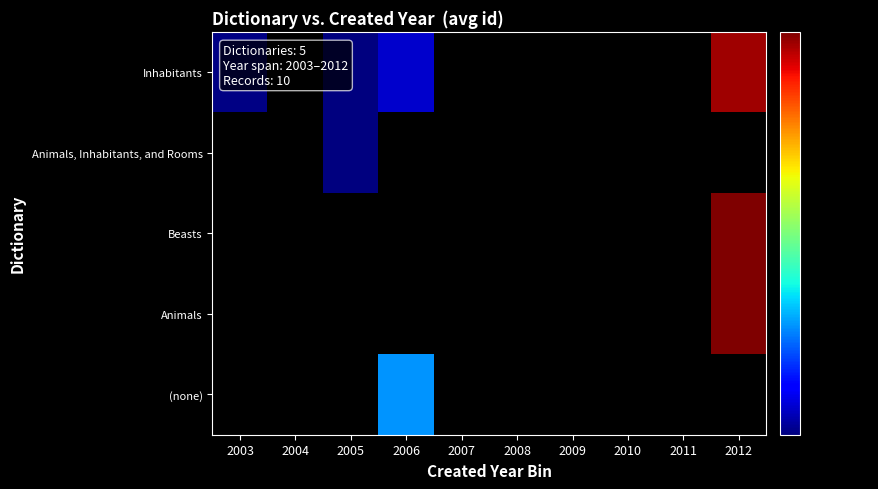

How many distinct data groups are displayed?

5